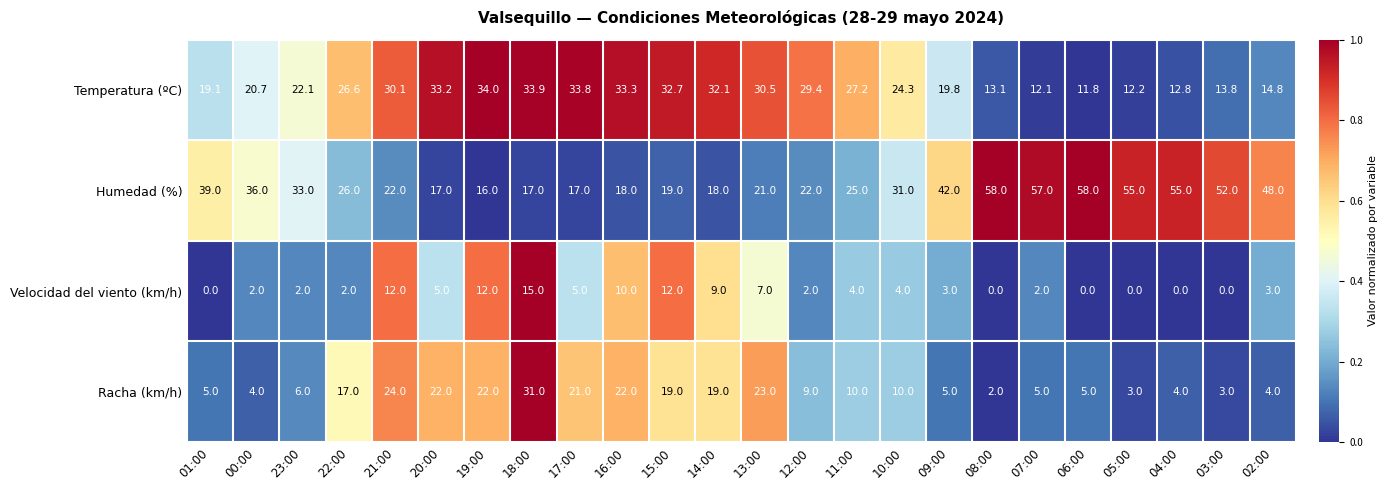

Between 00:00 and 09:00, which series saw the biggest shift?

Humedad (%)